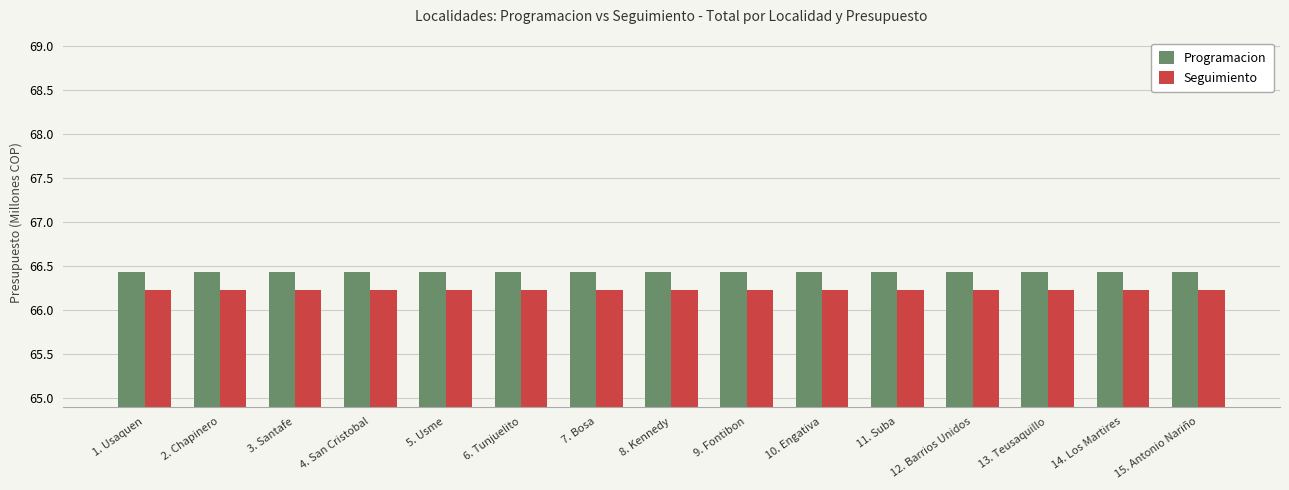

List the series in order of their peak value, lowest first.

Seguimiento, Programacion